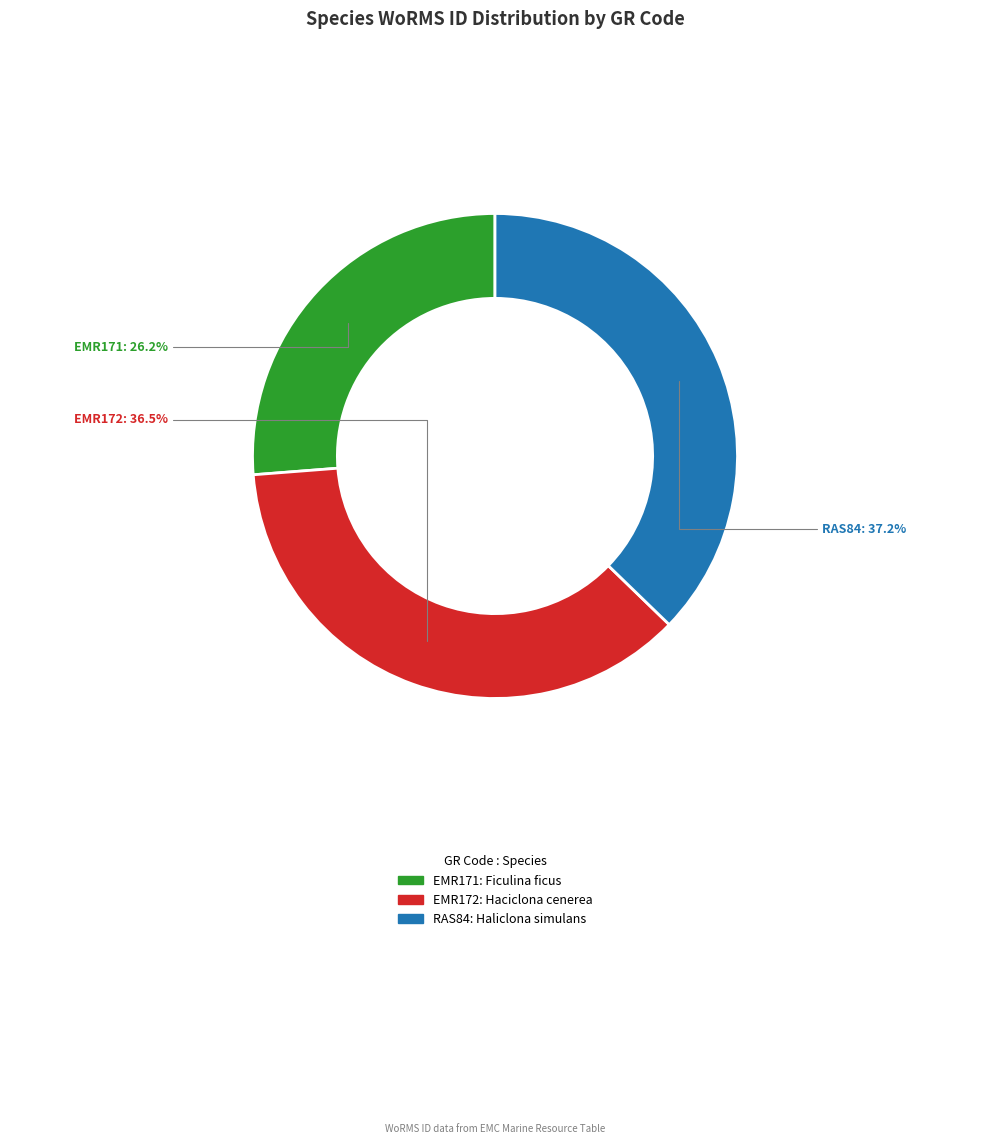

To the nearest percent, what is the difference between the largest and smallest slice percentages?

11%